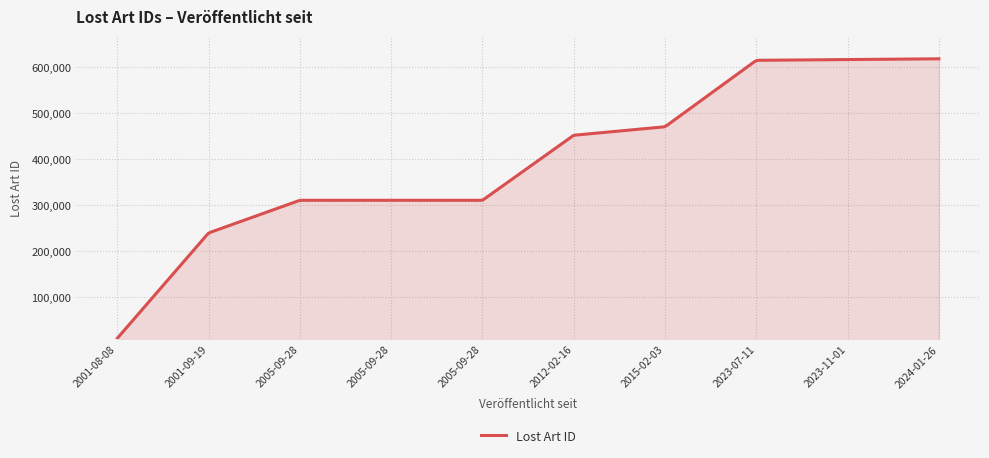

What is the difference between the maximum and minimum values?

606294.0